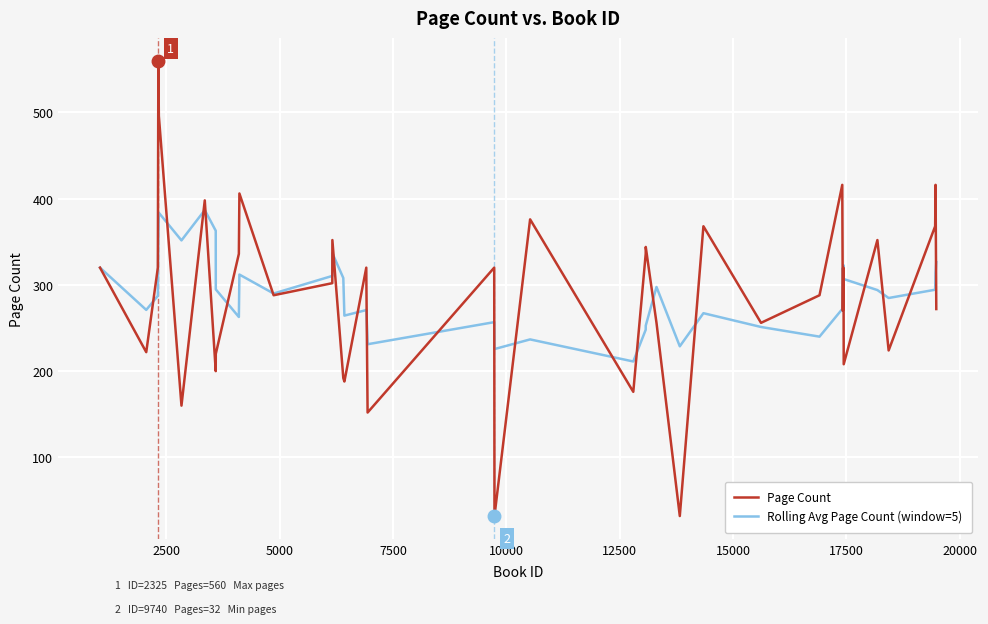

List the series in order of their peak value, lowest first.

Rolling Avg Page Count (window=5), Page Count